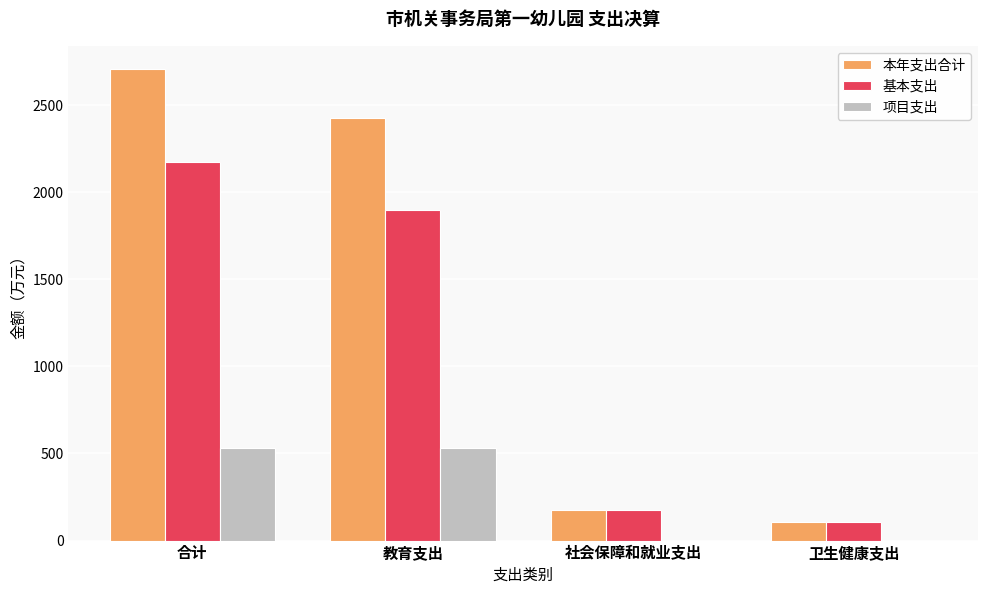

True or false: 项目支出 has a value of -365.3 at 社会保障和就业支出.

False